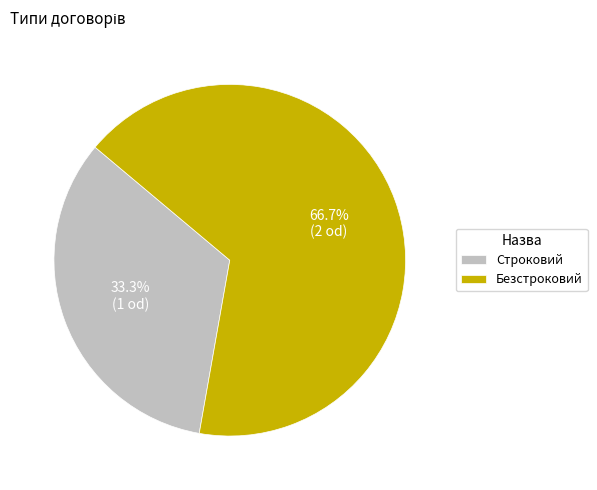

The Безстроковий slice represents 60% of the pie. True or false?

False